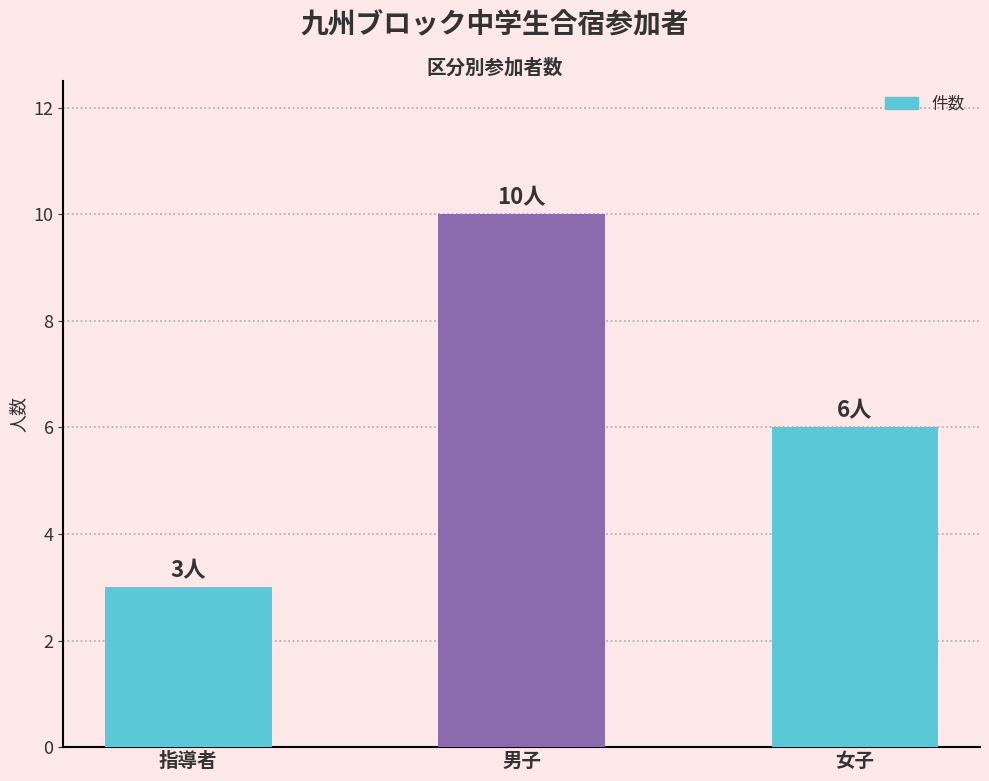

What is the difference between the maximum and minimum values?

7